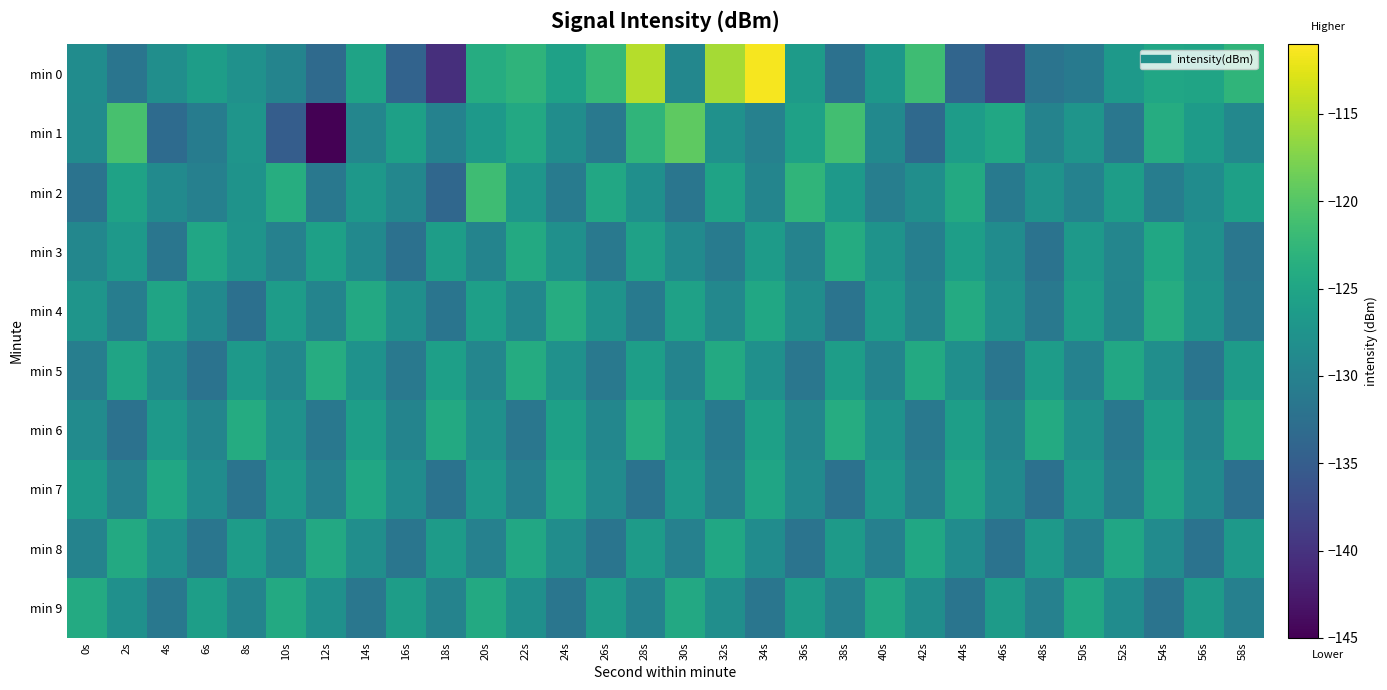

Reading left to right, list all the values displayed in this chart.

min 0: 0s=-128.4	2s=-131.8	4s=-128.1	6s=-126.1	8s=-127.8	10s=-129.6	12s=-133.3	14s=-125.3	16s=-134.2	18s=-140.4	20s=-124.0	22s=-122.9	24s=-125.5	26s=-122.2	28s=-114.8	30s=-129.2	32s=-115.6	34s=-111.5	36s=-126.4	38s=-132.3	40s=-127.0	42s=-121.5	44s=-133.9	46s=-138.6	48s=-132.0	50s=-131.1	52s=-126.7	54s=-124.9	56s=-125.1	58s=-122.8
min 1: 0s=-128.7	2s=-120.9	4s=-133.1	6s=-130.7	8s=-127.3	10s=-134.9	12s=-144.9	14s=-129.3	16s=-125.7	18s=-130.0	20s=-126.8	22s=-124.5	24s=-128.3	26s=-131.2	28s=-122.7	30s=-119.4	32s=-127.8	34s=-130.1	36s=-125.6	38s=-121.3	40s=-128.9	42s=-133.4	44s=-126.2	46s=-124.7	48s=-129.8	50s=-127.3	52s=-131.5	54s=-123.9	56s=-126.4	58s=-129.1
min 2: 0s=-132.1	2s=-125.4	4s=-128.7	6s=-130.2	8s=-127.6	10s=-123.8	12s=-131.4	14s=-126.9	16s=-129.3	18s=-133.7	20s=-121.5	22s=-127.2	24s=-130.8	26s=-124.6	28s=-128.1	30s=-131.7	32s=-125.3	34s=-129.5	36s=-122.8	38s=-126.7	40s=-130.4	42s=-128.2	44s=-124.3	46s=-131.1	48s=-127.5	50s=-129.9	52s=-126.1	54s=-130.6	56s=-128.4	58s=-125.7
min 3: 0s=-129.2	2s=-126.8	4s=-131.6	6s=-124.9	8s=-127.4	10s=-130.0	12s=-125.7	14s=-128.8	16s=-132.3	18s=-126.1	20s=-129.6	22s=-124.4	24s=-127.9	26s=-131.2	28s=-125.5	30s=-128.7	32s=-130.9	34s=-126.3	36s=-129.8	38s=-124.1	40s=-127.6	42s=-130.3	44s=-125.9	46s=-128.5	48s=-132.0	50s=-126.7	52s=-129.4	54s=-124.8	56s=-128.0	58s=-131.5
min 4: 0s=-127.3	2s=-130.6	4s=-125.1	6s=-128.9	8s=-132.4	10s=-126.2	12s=-129.7	14s=-124.5	16s=-128.1	18s=-131.8	20s=-125.8	22s=-129.2	24s=-123.9	26s=-127.5	28s=-131.0	30s=-125.6	32s=-129.1	34s=-124.7	36s=-128.3	38s=-131.9	40s=-126.4	42s=-129.8	44s=-124.2	46s=-127.8	48s=-131.3	50s=-125.9	52s=-129.5	54s=-124.0	56s=-127.6	58s=-131.1
min 5: 0s=-130.5	2s=-125.2	4s=-128.8	6s=-132.1	8s=-126.7	10s=-129.3	12s=-124.0	14s=-127.7	16s=-131.2	18s=-125.8	20s=-129.4	22s=-124.1	24s=-127.8	26s=-131.3	28s=-125.9	30s=-129.6	32s=-124.3	34s=-128.0	36s=-131.5	38s=-126.1	40s=-129.7	42s=-124.4	44s=-128.1	46s=-131.6	48s=-126.2	50s=-129.9	52s=-124.6	54s=-128.2	56s=-131.8	58s=-126.3
min 6: 0s=-128.6	2s=-132.2	4s=-126.8	6s=-129.5	8s=-124.1	10s=-127.8	12s=-131.4	14s=-126.0	16s=-129.6	18s=-124.3	20s=-128.0	22s=-131.5	24s=-125.7	26s=-129.3	28s=-123.9	30s=-127.6	32s=-131.1	34s=-125.7	36s=-129.4	38s=-124.0	40s=-127.7	42s=-131.3	44s=-125.9	46s=-129.6	48s=-124.2	50s=-127.9	52s=-131.4	54s=-126.0	56s=-129.7	58s=-124.3
min 7: 0s=-126.5	2s=-130.1	4s=-124.7	6s=-128.4	8s=-131.9	10s=-126.5	12s=-130.2	14s=-124.8	16s=-128.5	18s=-132.0	20s=-126.6	22s=-130.3	24s=-124.9	26s=-128.6	28s=-132.1	30s=-126.7	32s=-130.4	34s=-125.0	36s=-128.7	38s=-132.2	40s=-126.8	42s=-130.5	44s=-125.1	46s=-128.8	48s=-132.3	50s=-126.9	52s=-130.6	54s=-125.2	56s=-128.9	58s=-132.4
min 8: 0s=-129.8	2s=-124.4	4s=-128.1	6s=-131.6	8s=-126.2	10s=-129.9	12s=-124.5	14s=-128.2	16s=-131.7	18s=-126.3	20s=-130.0	22s=-124.6	24s=-128.3	26s=-131.8	28s=-126.4	30s=-130.1	32s=-124.7	34s=-128.4	36s=-131.9	38s=-126.5	40s=-130.2	42s=-124.8	44s=-128.5	46s=-132.0	48s=-126.6	50s=-130.3	52s=-124.9	54s=-128.6	56s=-132.1	58s=-126.7
min 9: 0s=-124.2	2s=-127.9	4s=-131.4	6s=-126.0	8s=-129.7	10s=-124.3	12s=-128.0	14s=-131.5	16s=-126.1	18s=-129.8	20s=-124.4	22s=-128.1	24s=-131.6	26s=-126.2	28s=-129.9	30s=-124.5	32s=-128.2	34s=-131.7	36s=-126.3	38s=-130.0	40s=-124.6	42s=-128.3	44s=-131.8	46s=-126.4	48s=-130.1	50s=-124.7	52s=-128.4	54s=-131.9	56s=-126.5	58s=-130.2